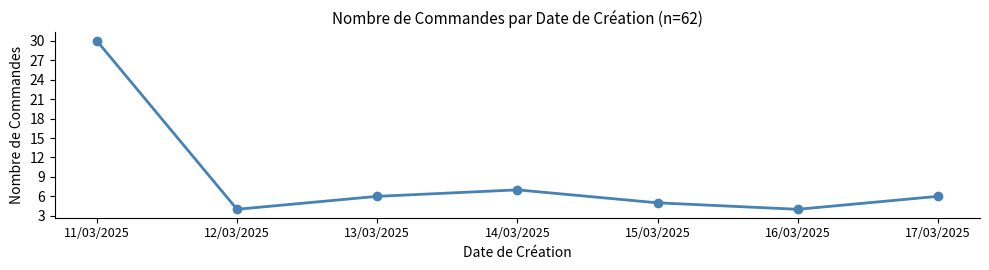

What is the difference between the maximum and minimum values?

26